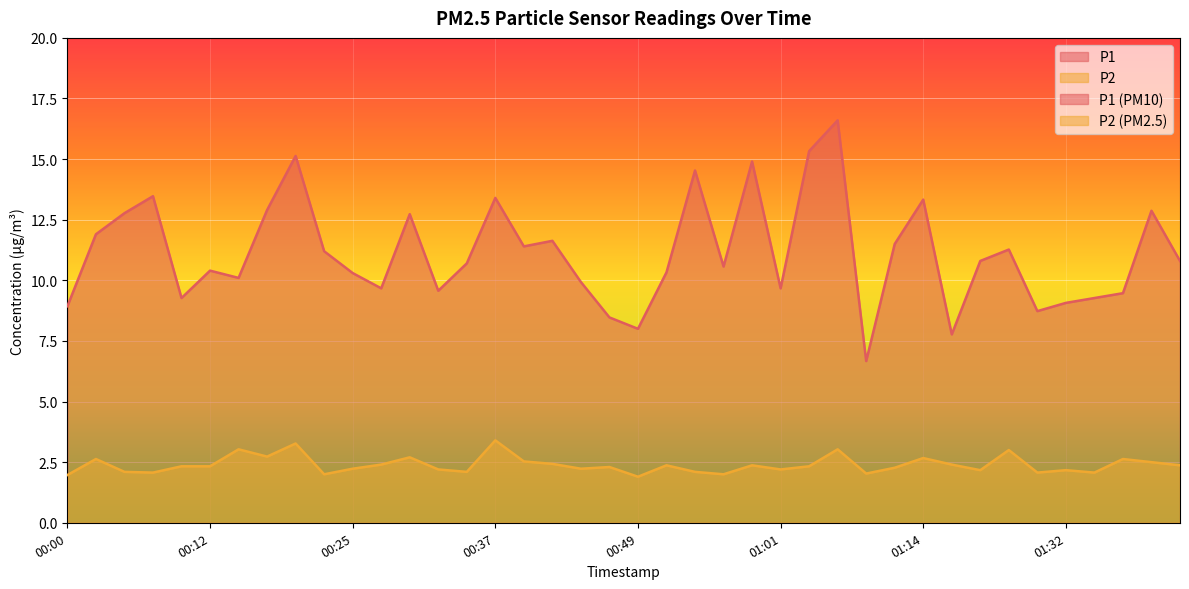

Reading right to left, list all the values displayed in this chart.

P1: 01:42=10.8	01:40=12.9	01:37=9.5	01:35=9.3	01:32=9.1	01:30=8.7	01:28=11.3	01:25=10.8	01:22=7.8	01:14=13.3	01:11=11.5	01:09=6.7	01:06=16.6	01:04=15.3	01:01=9.7	00:59=14.9	00:57=10.6	00:54=14.5	00:52=10.3	00:49=8.0	00:47=8.5	00:44=9.9	00:42=11.6	00:39=11.4	00:37=13.4	00:35=10.7	00:32=9.6	00:30=12.7	00:27=9.7	00:25=10.3	00:22=11.2	00:20=15.1	00:17=12.9	00:15=10.1	00:12=10.4	00:10=9.3	00:07=13.5	00:05=12.8	00:03=11.9	00:00=8.9
P2: 01:42=2.4	01:40=2.5	01:37=2.6	01:35=2.1	01:32=2.2	01:30=2.1	01:28=3.0	01:25=2.2	01:22=2.4	01:14=2.7	01:11=2.3	01:09=2.0	01:06=3.0	01:04=2.3	01:01=2.2	00:59=2.4	00:57=2.0	00:54=2.1	00:52=2.4	00:49=1.9	00:47=2.3	00:44=2.2	00:42=2.4	00:39=2.5	00:37=3.4	00:35=2.1	00:32=2.2	00:30=2.7	00:27=2.4	00:25=2.2	00:22=2.0	00:20=3.3	00:17=2.7	00:15=3.0	00:12=2.3	00:10=2.3	00:07=2.1	00:05=2.1	00:03=2.6	00:00=2.0